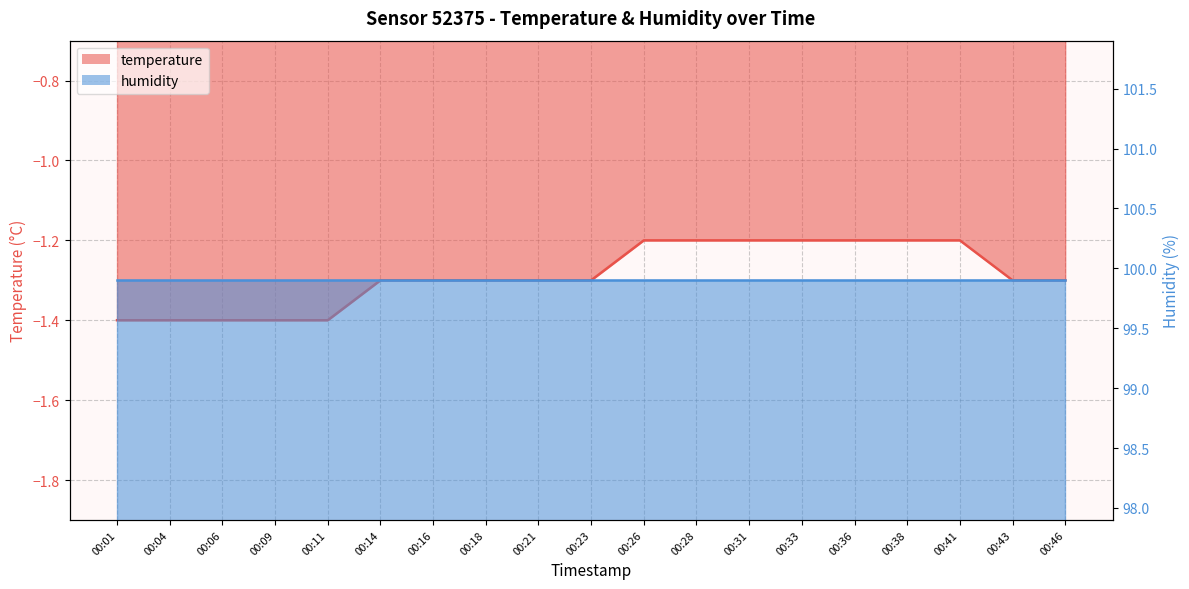

List the labels in order of value, smallest first.

00:01, 00:04, 00:06, 00:09, 00:11, 00:14, 00:16, 00:18, 00:21, 00:23, 00:43, 00:46, 00:26, 00:28, 00:31, 00:33, 00:36, 00:38, 00:41